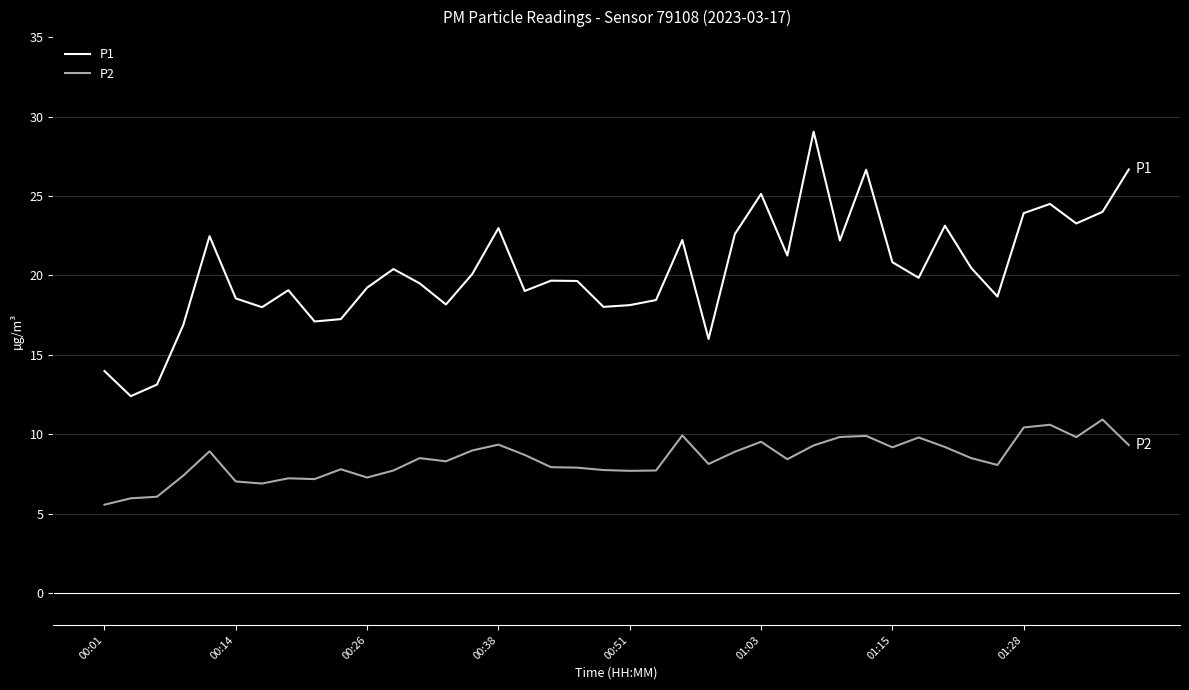

How many distinct data groups are displayed?

2